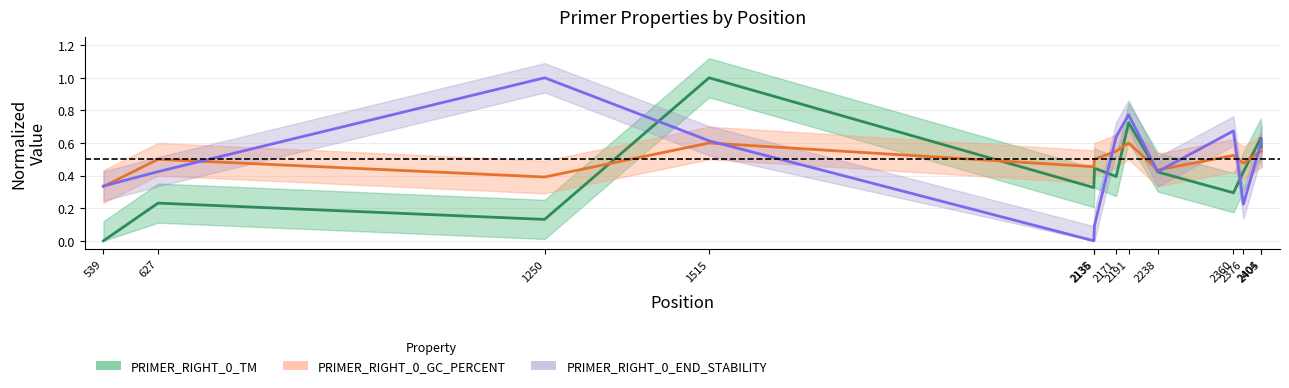

Rank the series at 2376 from highest to lowest value.

PRIMER_RIGHT_0_GC_PERCENT, PRIMER_RIGHT_0_TM, PRIMER_RIGHT_0_END_STABILITY